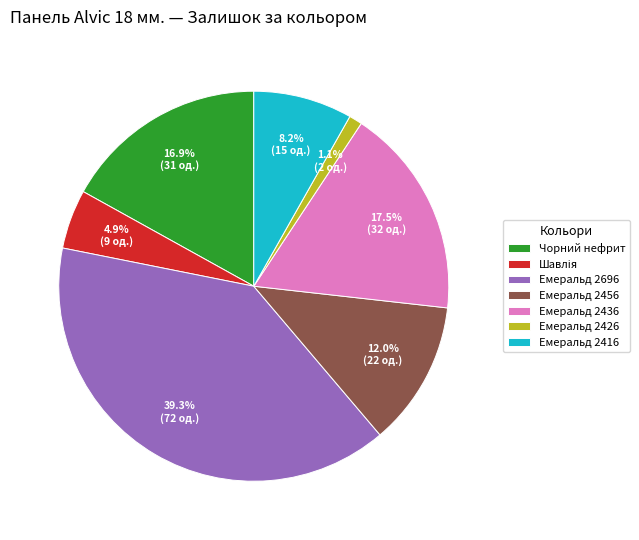

Approximately how many times larger is the value at Емеральд 2436 compared to Емеральд 2696?

0.4